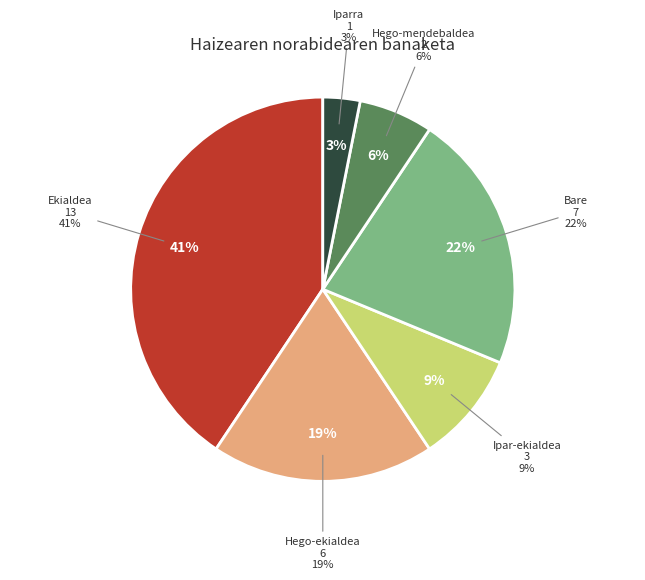

Which has a higher value, Ipar-ekialdea or Iparra?

Ipar-ekialdea